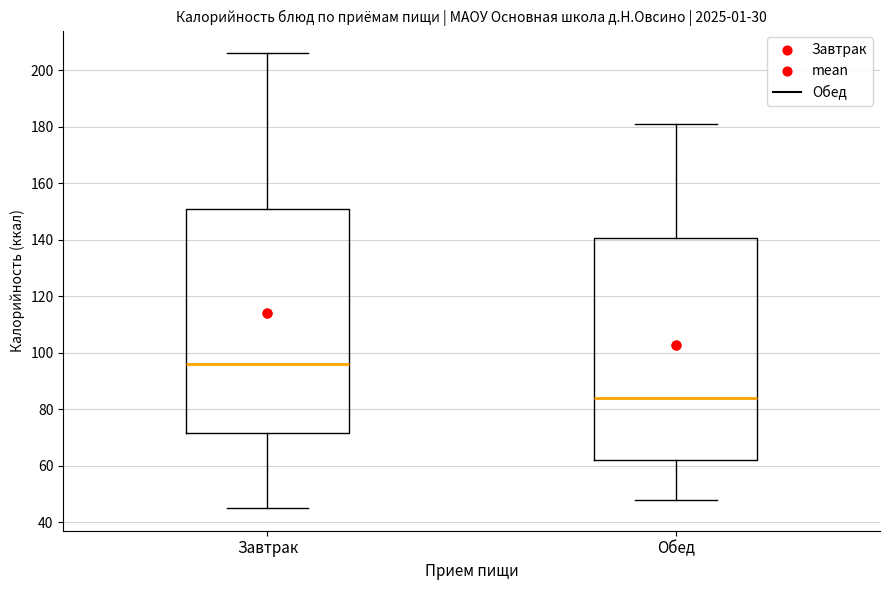

Reading left to right, read every box against the y-axis: the position of its median line, the range the box covers, and the ends of its whiskers. The values are not printed on the chart, so give them approximately, as read against the axis.

Завтрак: median 96, box 72 to 152, whiskers 46 to 206
Обед: median 84, box 62 to 140, whiskers 48 to 182